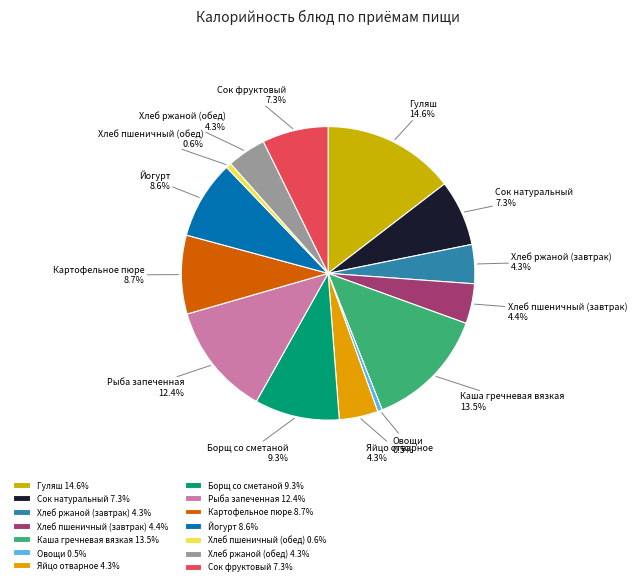

Does Хлеб ржаной (обед) represent more than half of the total?

No